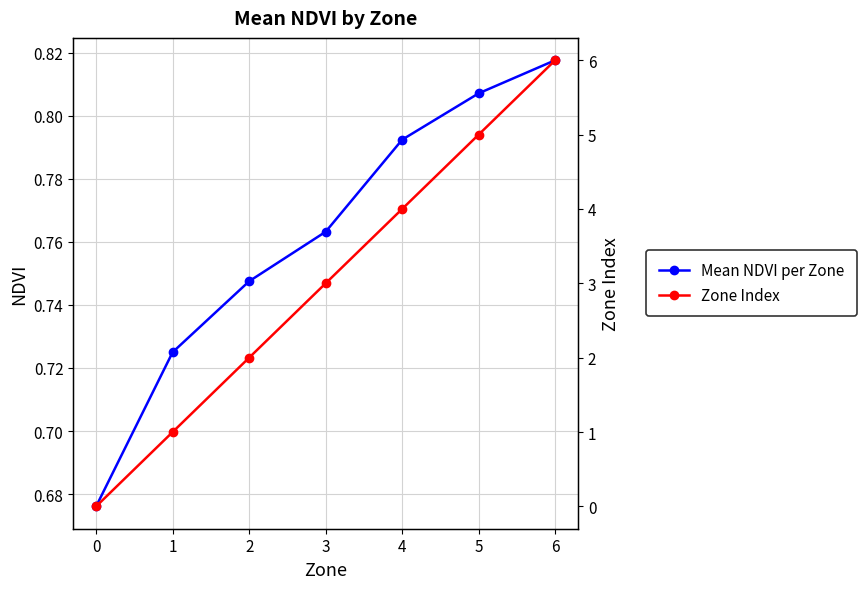

True or false: Mean NDVI per Zone has more than 1 interior local peaks.

False